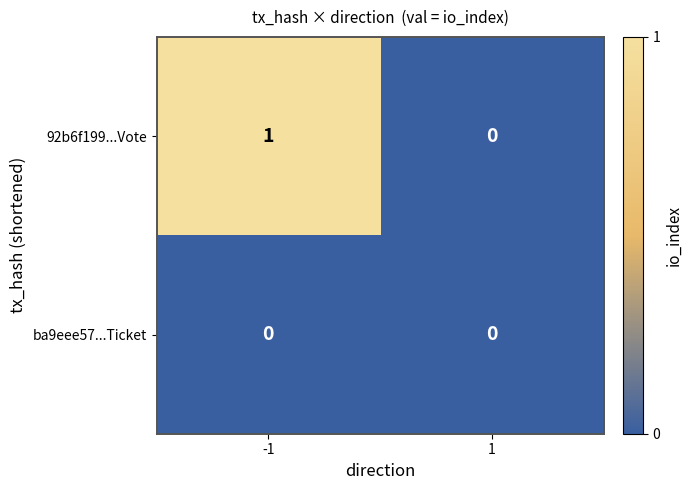

Which series changed the most between -1 and 1?

92b6f199...Vote